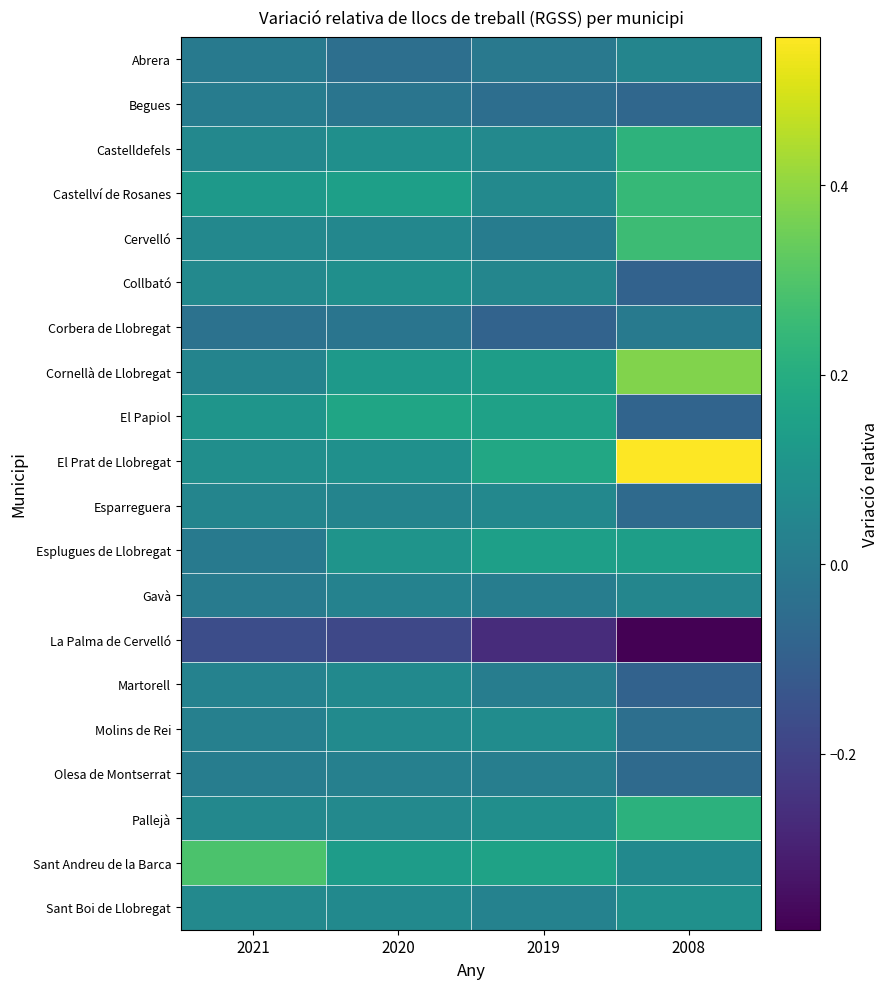

At how many categories does at least one series exceed 0?

4